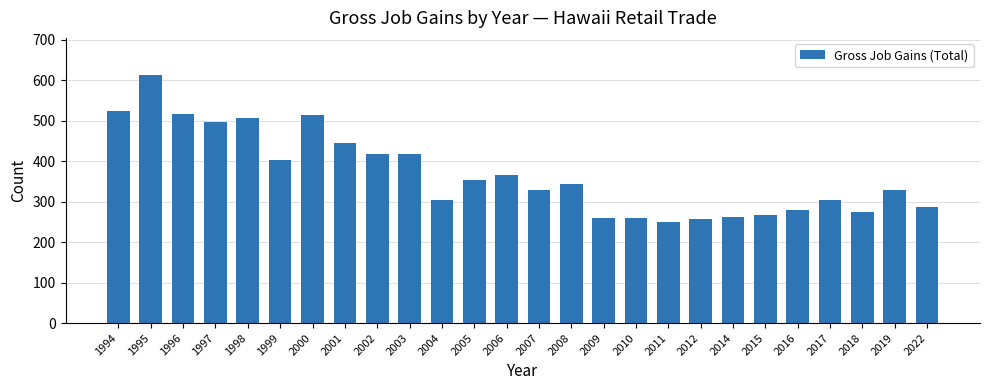

The value at 2012 is 258. True or false?

True